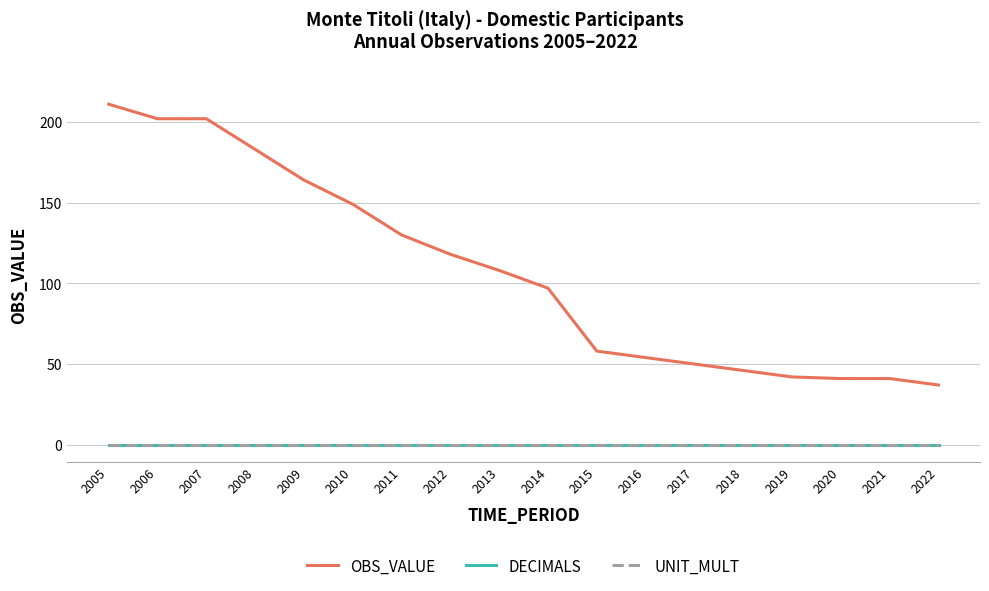

True or false: UNIT_MULT and DECIMALS intersect in this chart.

False